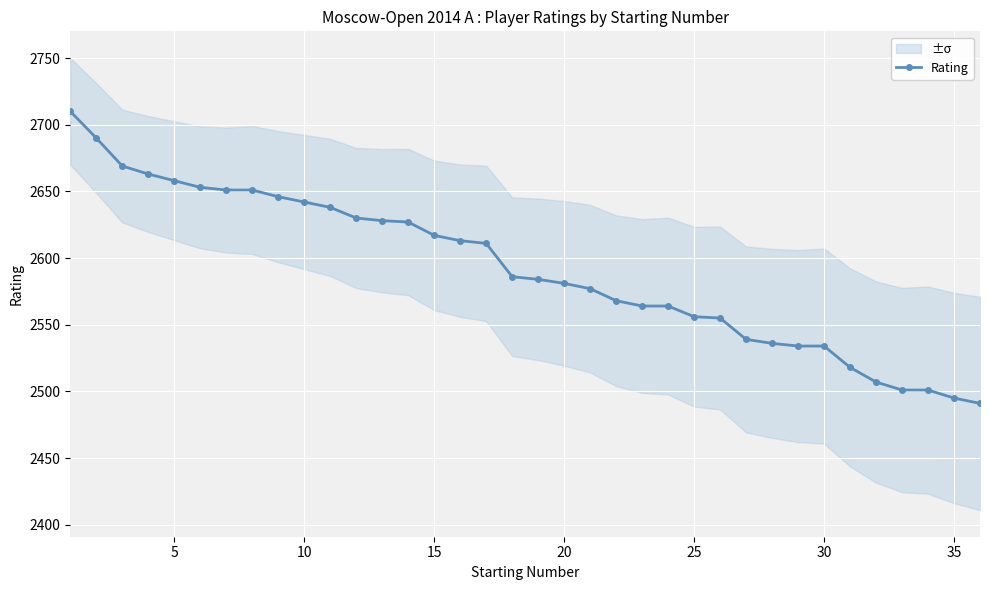

True or false: Rating has a value of 2581 at 20.

True